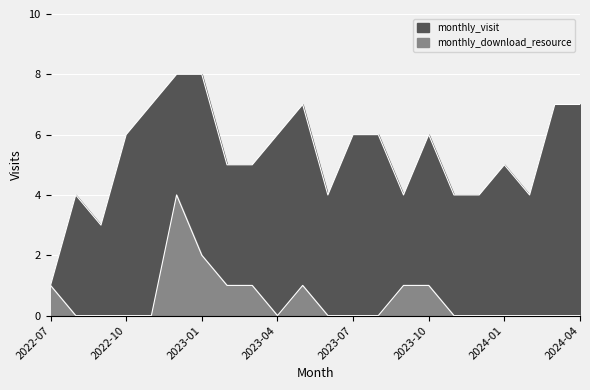

List the series in order of their peak value, lowest first.

monthly_download_resource, monthly_visit